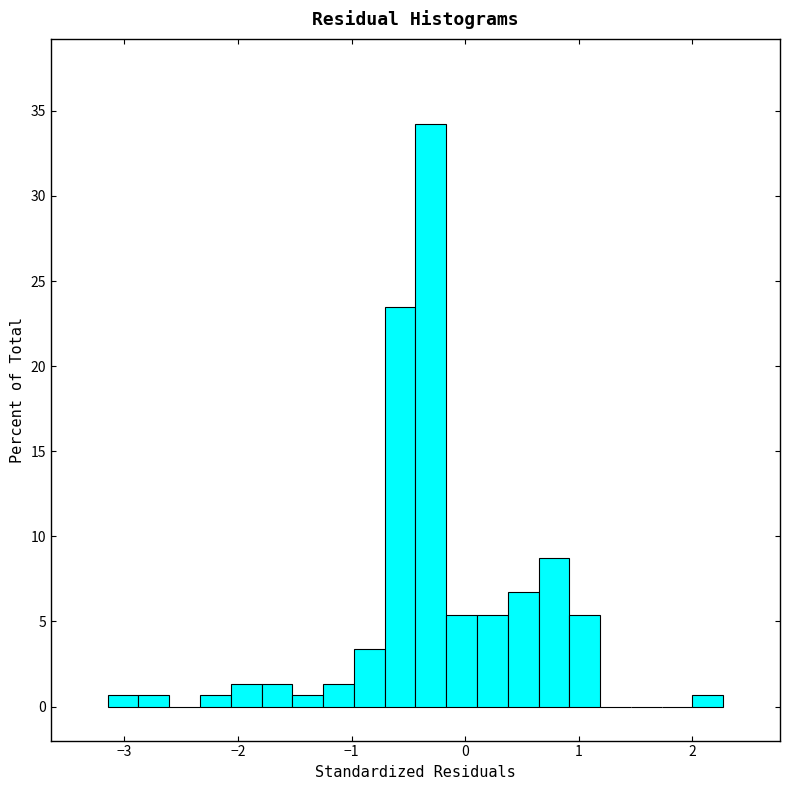

Read against the x-axis, roughly where is the centre of the tallest bar?

-0.3